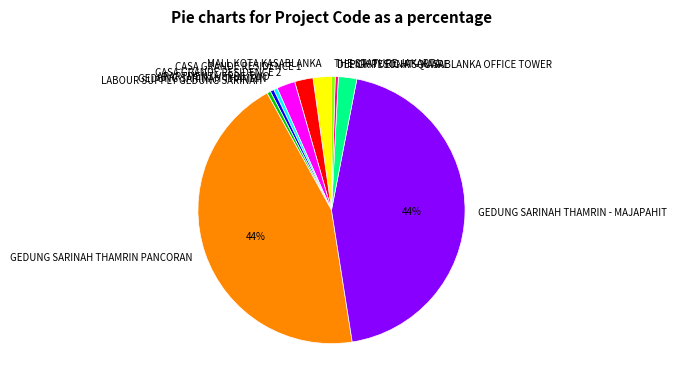

How many segments does this pie chart have?

11